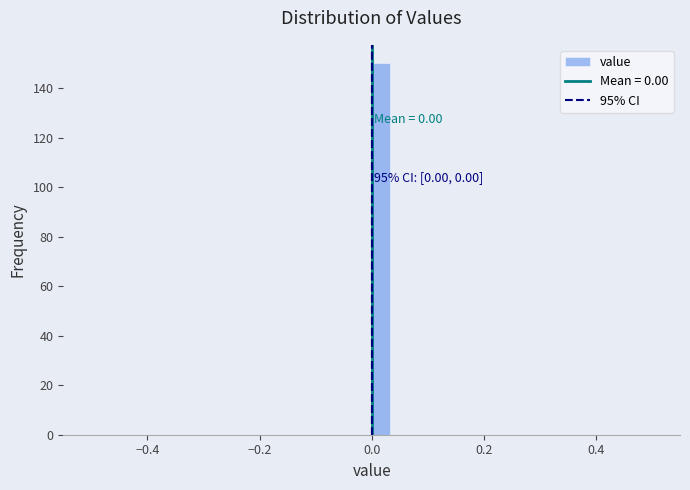

Around what value on the x-axis is the tallest bar? Give the approximate position of its centre, as read against the axis.

0.02